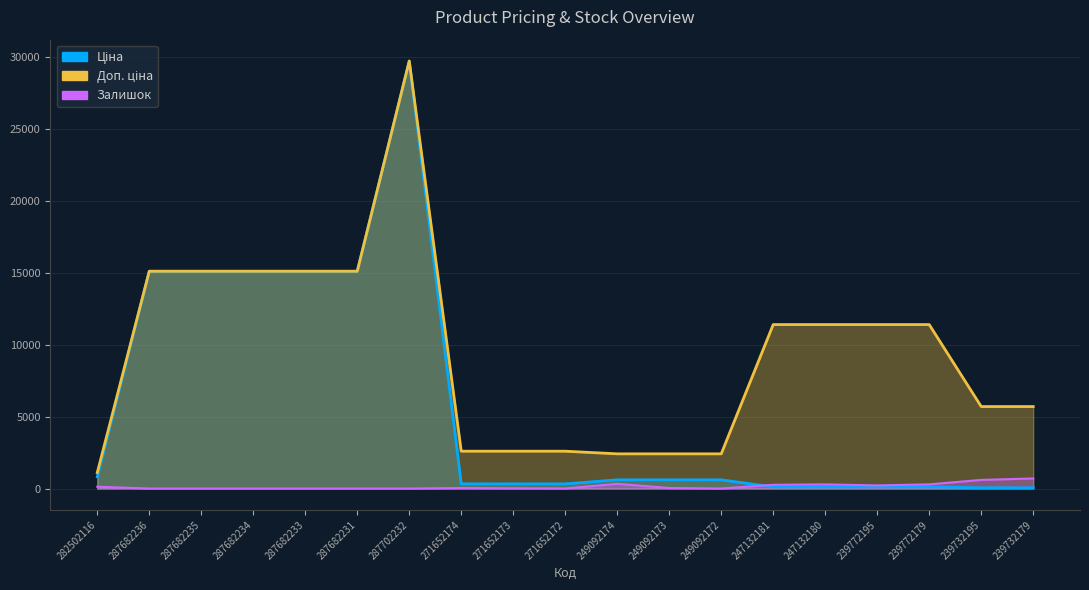

At which label does Залишок reach its minimum?

287682236